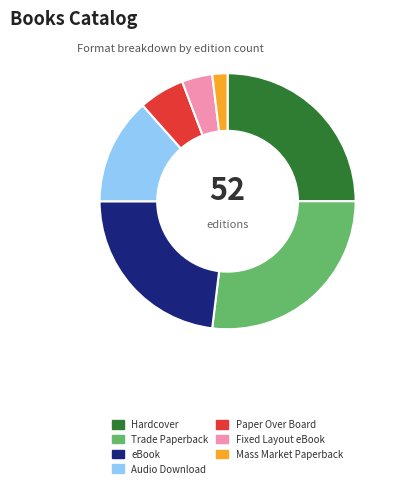

What is the largest slice in the pie chart?

Trade Paperback